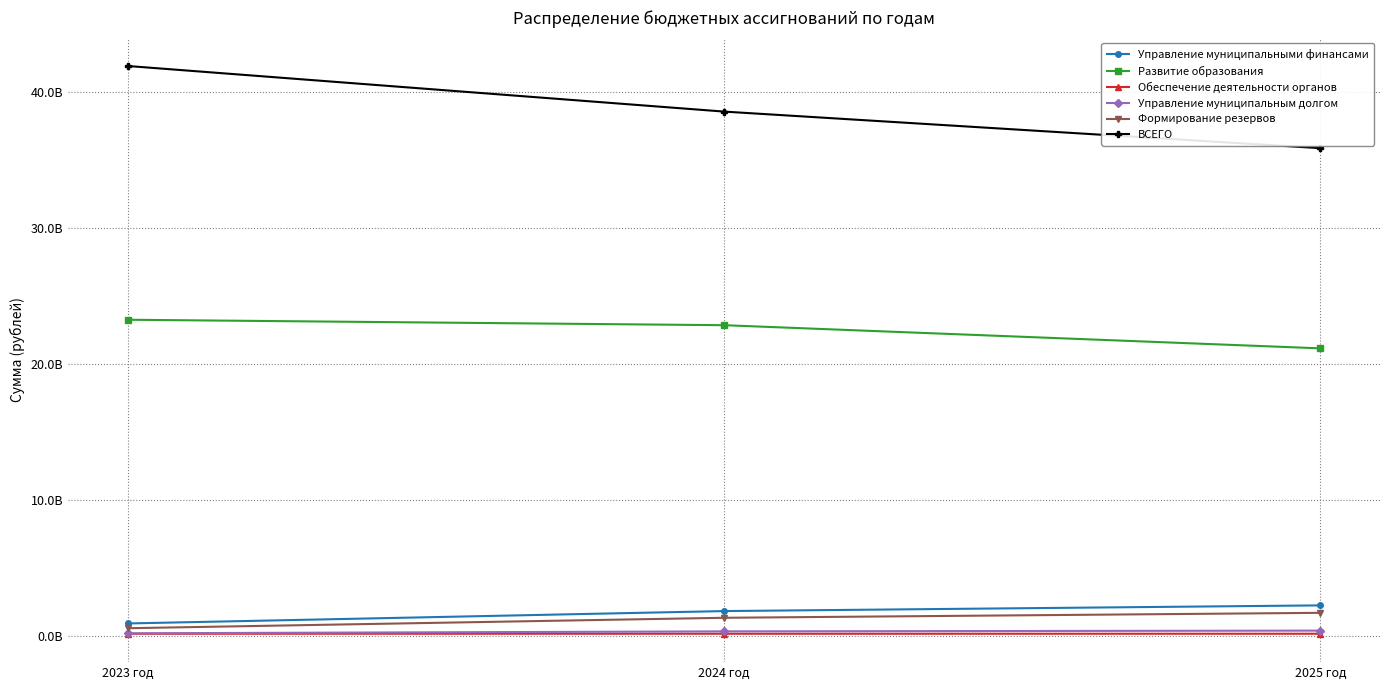

What are all the series names shown in the legend?

Управление муниципальными финансами, Развитие образования, Обеспечение деятельности органов, Управление муниципальным долгом, Формирование резервов, ВСЕГО